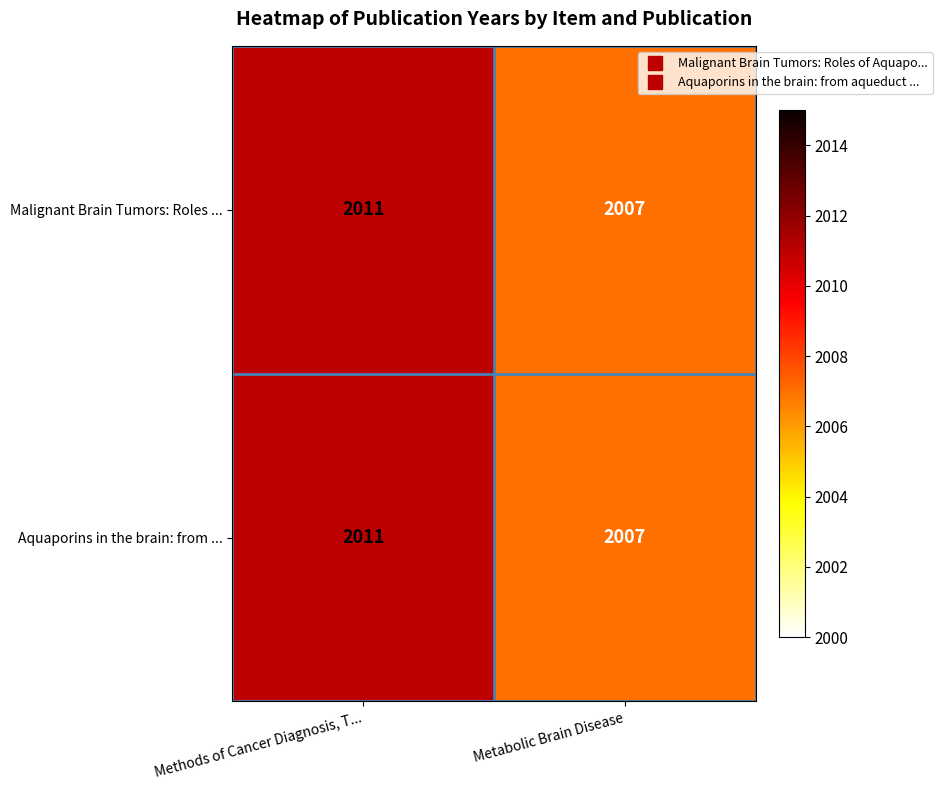

Reading left to right, list all the values displayed in this chart.

Malignant Brain Tumors: Roles ...: 2011	2007
Aquaporins in the brain: from ...: 2011	2007